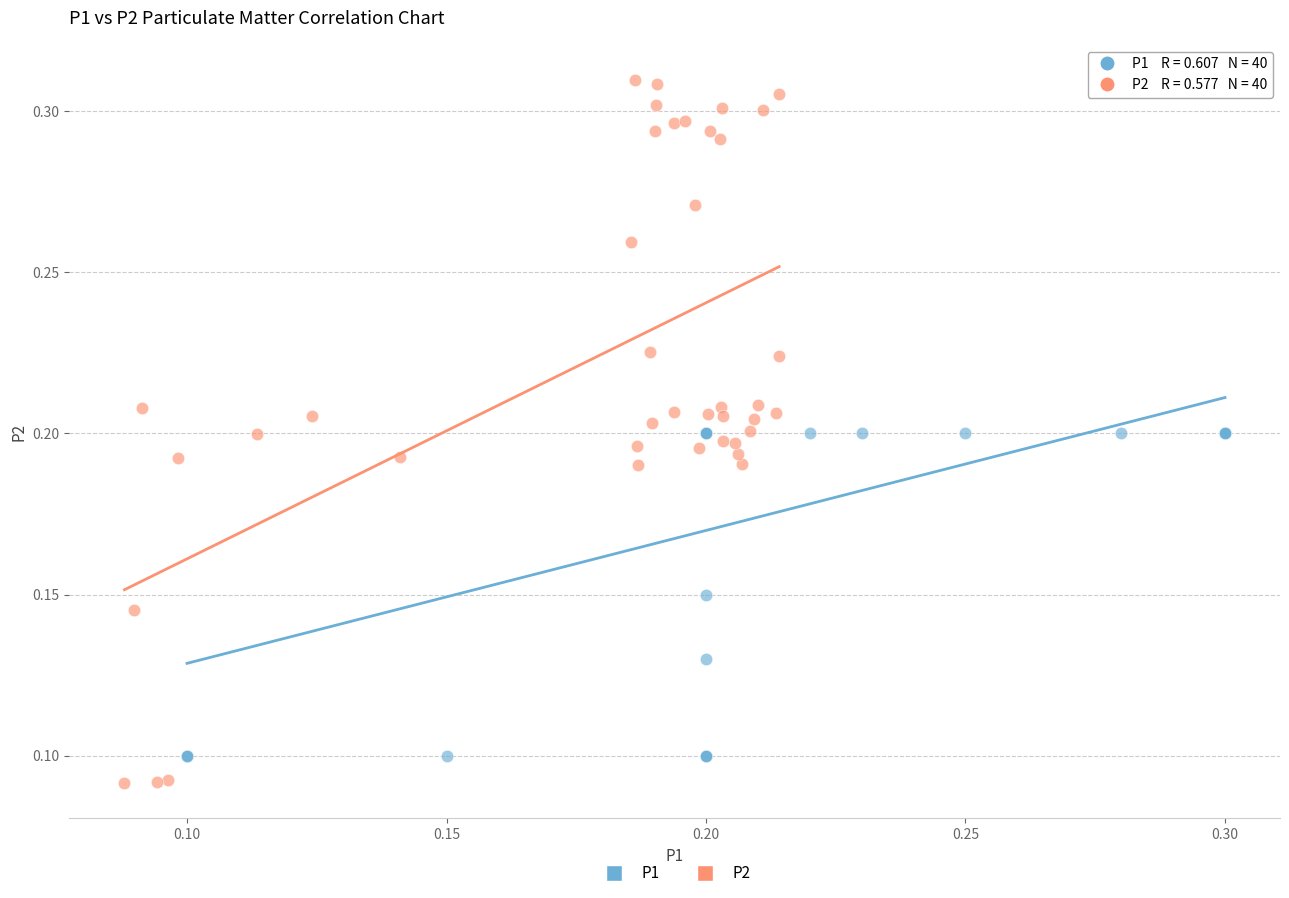

What are all the series names shown in the legend?

P1, P2